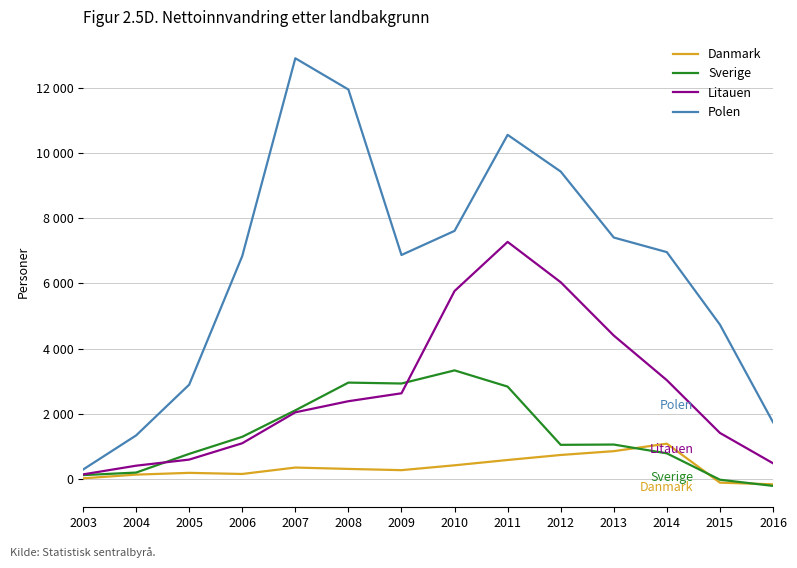

Reading left to right, extract all data points from this chart.

Danmark: 2003=19	2004=133	2005=187	2006=153	2007=350	2008=308	2009=270	2010=419	2011=582	2012=736	2013=853	2014=1083	2015=-113	2016=-165
Sverige: 2003=118	2004=196	2005=770	2006=1293	2007=2106	2008=2957	2009=2929	2010=3332	2011=2834	2012=1047	2013=1056	2014=786	2015=-23	2016=-213
Litauen: 2003=140	2004=407	2005=594	2006=1096	2007=2045	2008=2386	2009=2629	2010=5767	2011=7275	2012=6037	2013=4401	2014=3031	2015=1412	2016=482
Polen: 2003=288	2004=1336	2005=2893	2006=6840	2007=12910	2008=11951	2009=6873	2010=7613	2011=10560	2012=9434	2013=7409	2014=6961	2015=4736	2016=1741